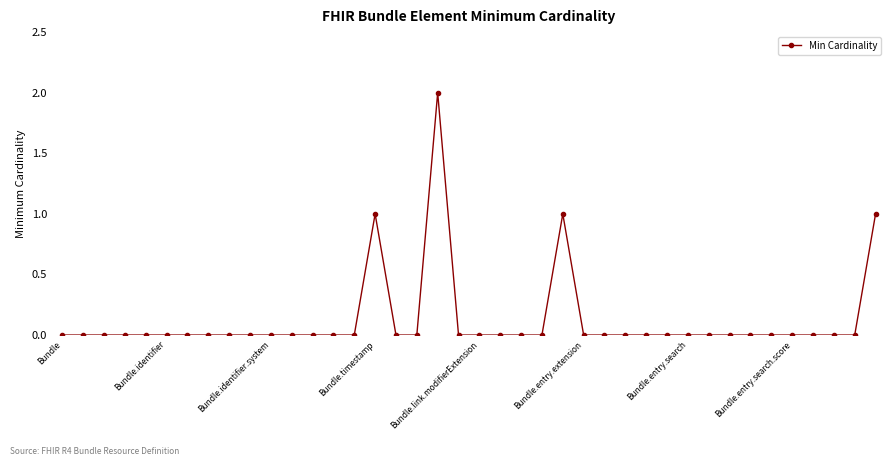

What is the sum of all values?

5